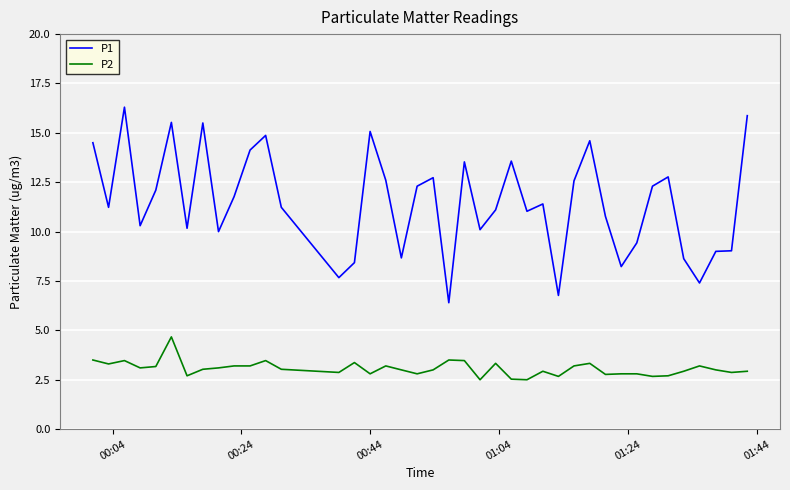

What is the highest value of the P1 series?

16.3